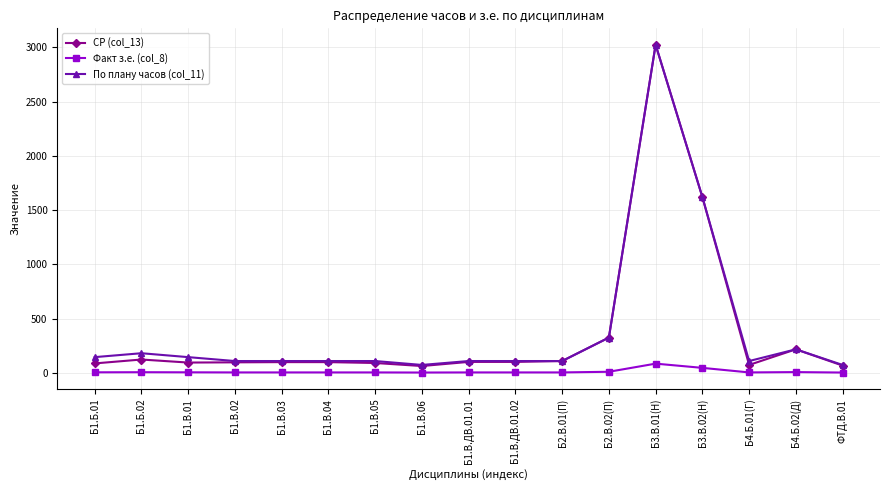

How many values in the Факт з.е. (col_8) series are below 3?

2